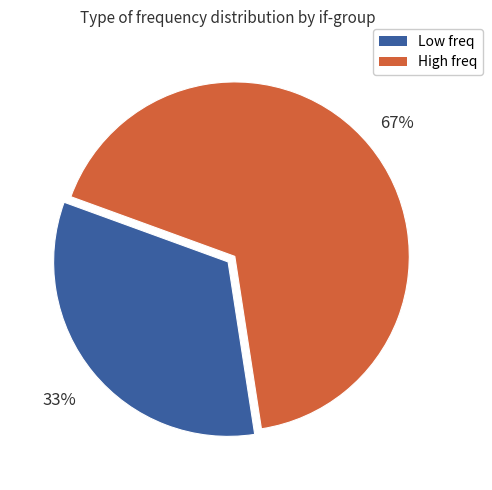

Is there a majority slice in this chart?

Yes